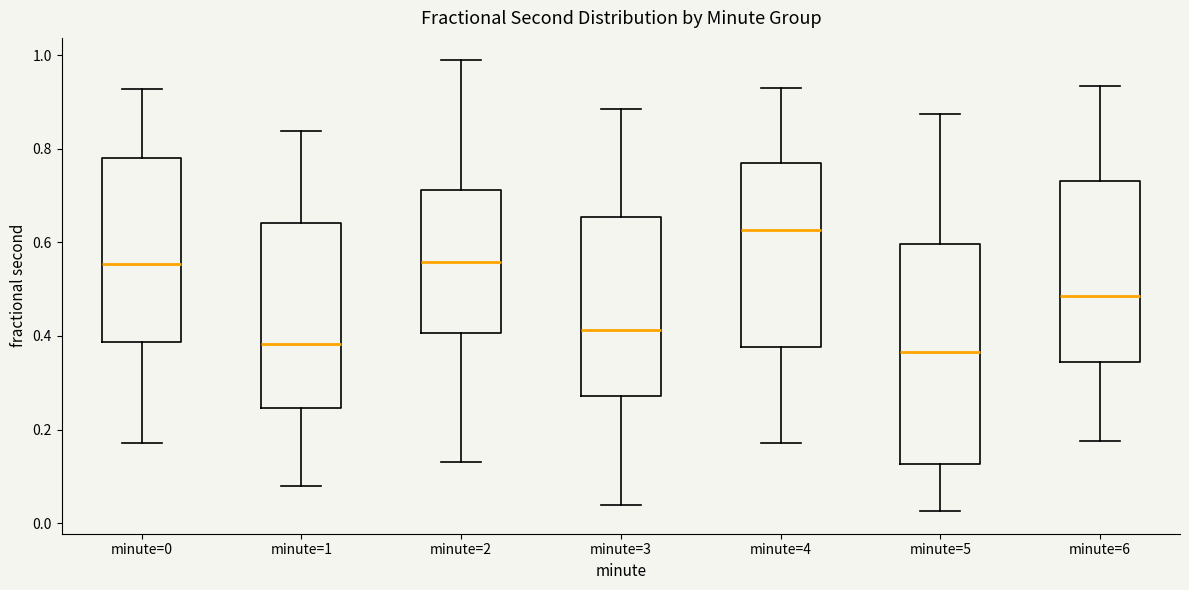

Reading left to right, transcribe this box plot: for each box, give where its median line is, the range the box spans, and where its two whiskers end, as read against the y-axis. The values are not printed on the chart, so give them approximately, as read against the axis.

minute=0: median 0.56, box 0.38 to 0.78, whiskers 0.18 to 0.92
minute=1: median 0.38, box 0.24 to 0.64, whiskers 0.08 to 0.84
minute=2: median 0.56, box 0.40 to 0.72, whiskers 0.14 to 0.98
minute=3: median 0.42, box 0.28 to 0.66, whiskers 0.04 to 0.88
minute=4: median 0.62, box 0.38 to 0.76, whiskers 0.18 to 0.92
minute=5: median 0.36, box 0.12 to 0.60, whiskers 0.02 to 0.88
minute=6: median 0.48, box 0.34 to 0.74, whiskers 0.18 to 0.94